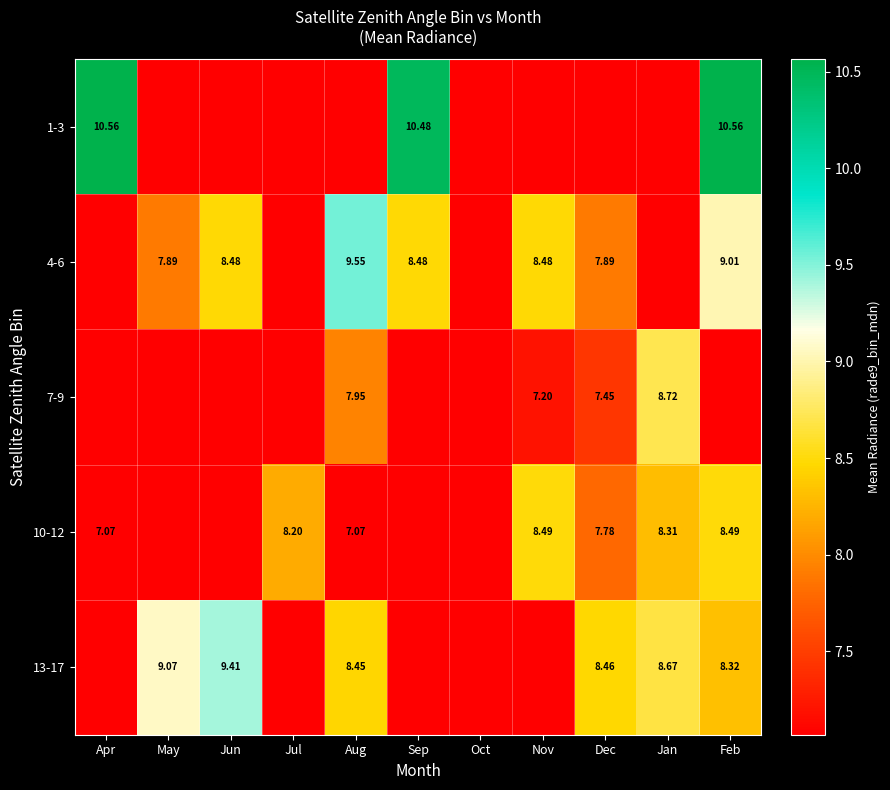

The 7-9 series shows 8.7 at Jan. True or false?

True